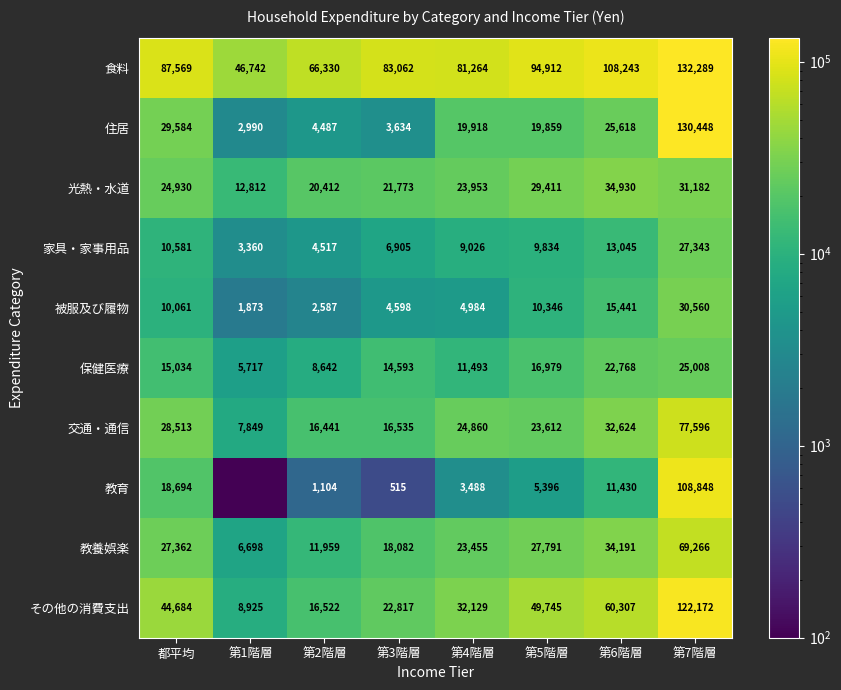

At which label does 住居 first exceed 19918?

都平均